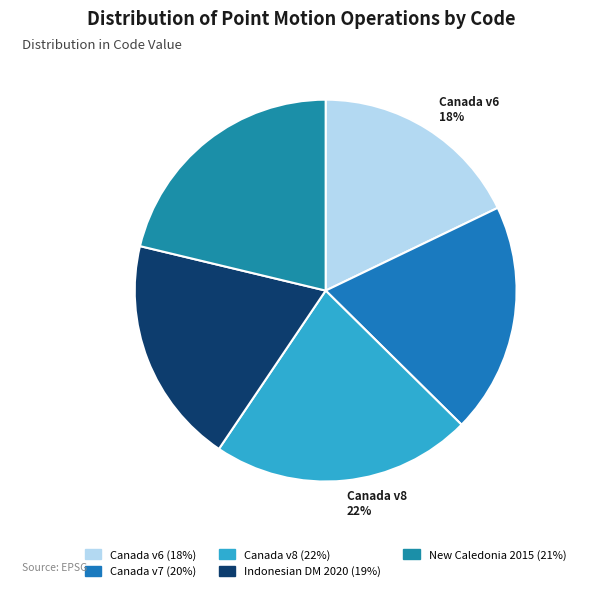

To the nearest percent, what is the average slice percentage?

20%